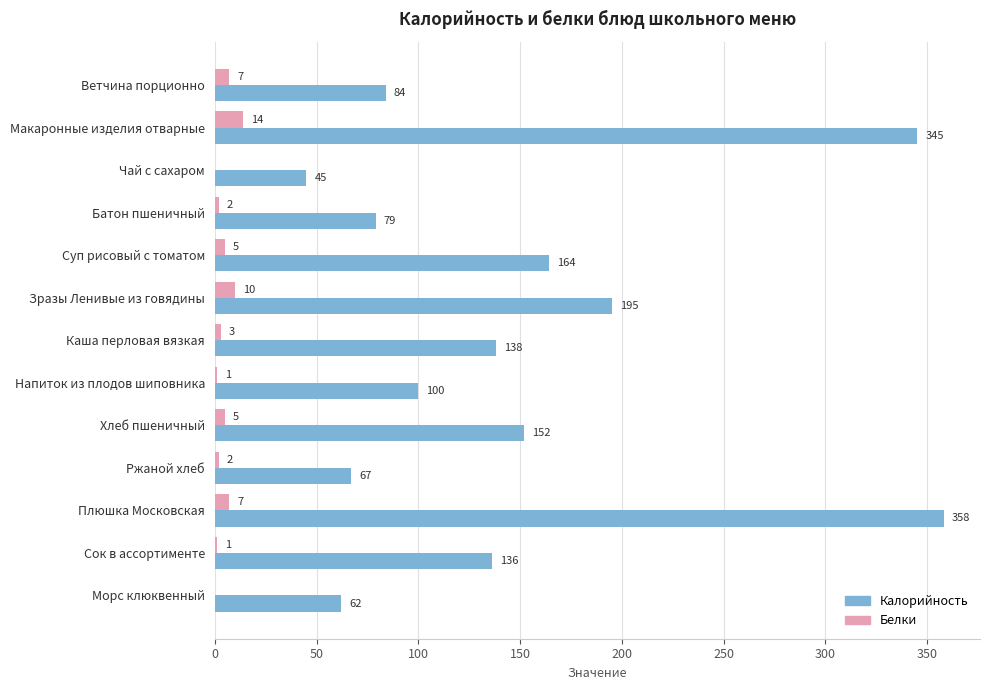

What value does the Калорийность series have at Сок в ассортименте?

136